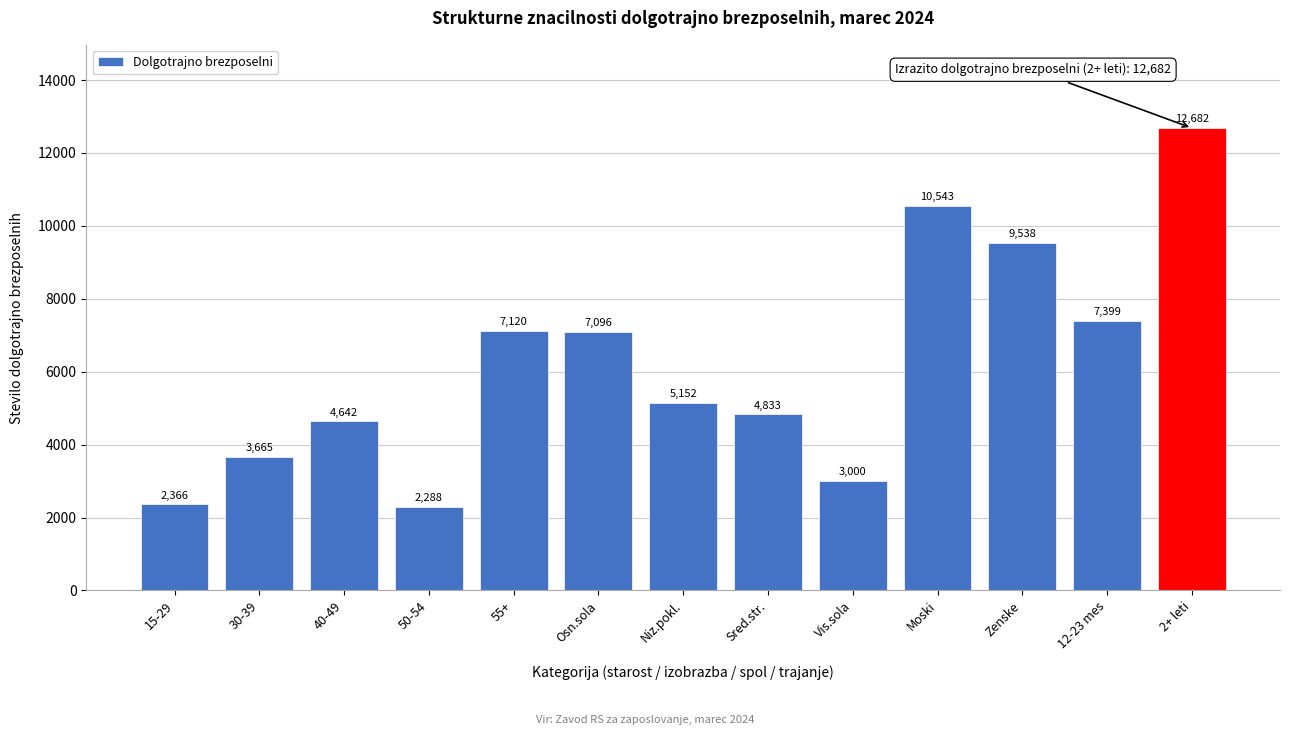

Reading right to left, extract all data points from this chart.

12682	7399	9538	10543	3000	4833	5152	7096	7120	2288	4642	3665	2366